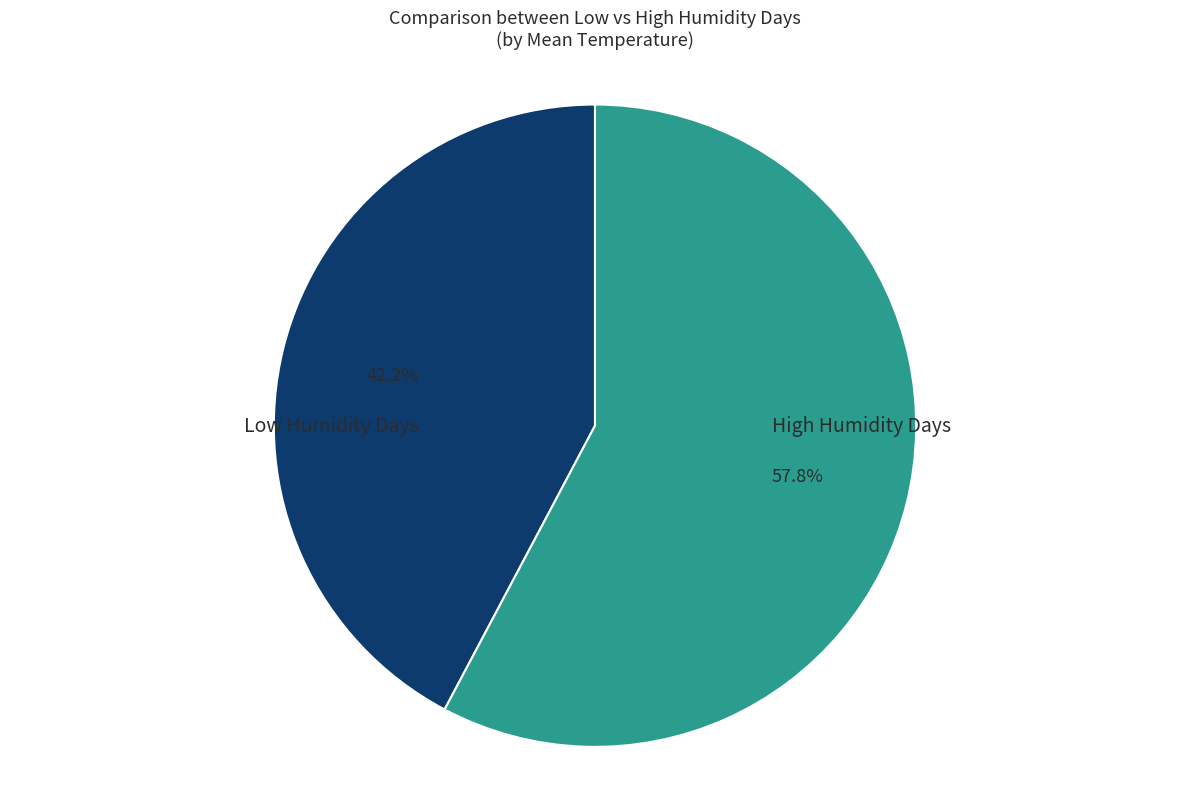

Does any single category account for the majority?

Yes